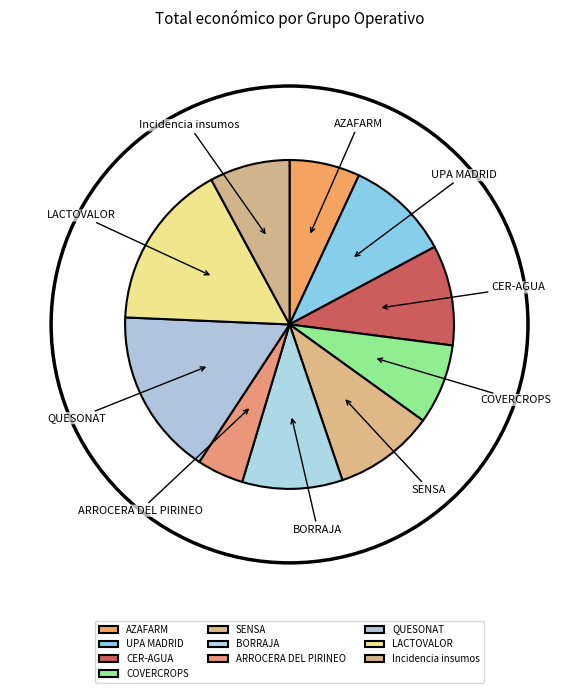

Do LACTOVALOR and QUESONAT together represent more than half of the pie?

No